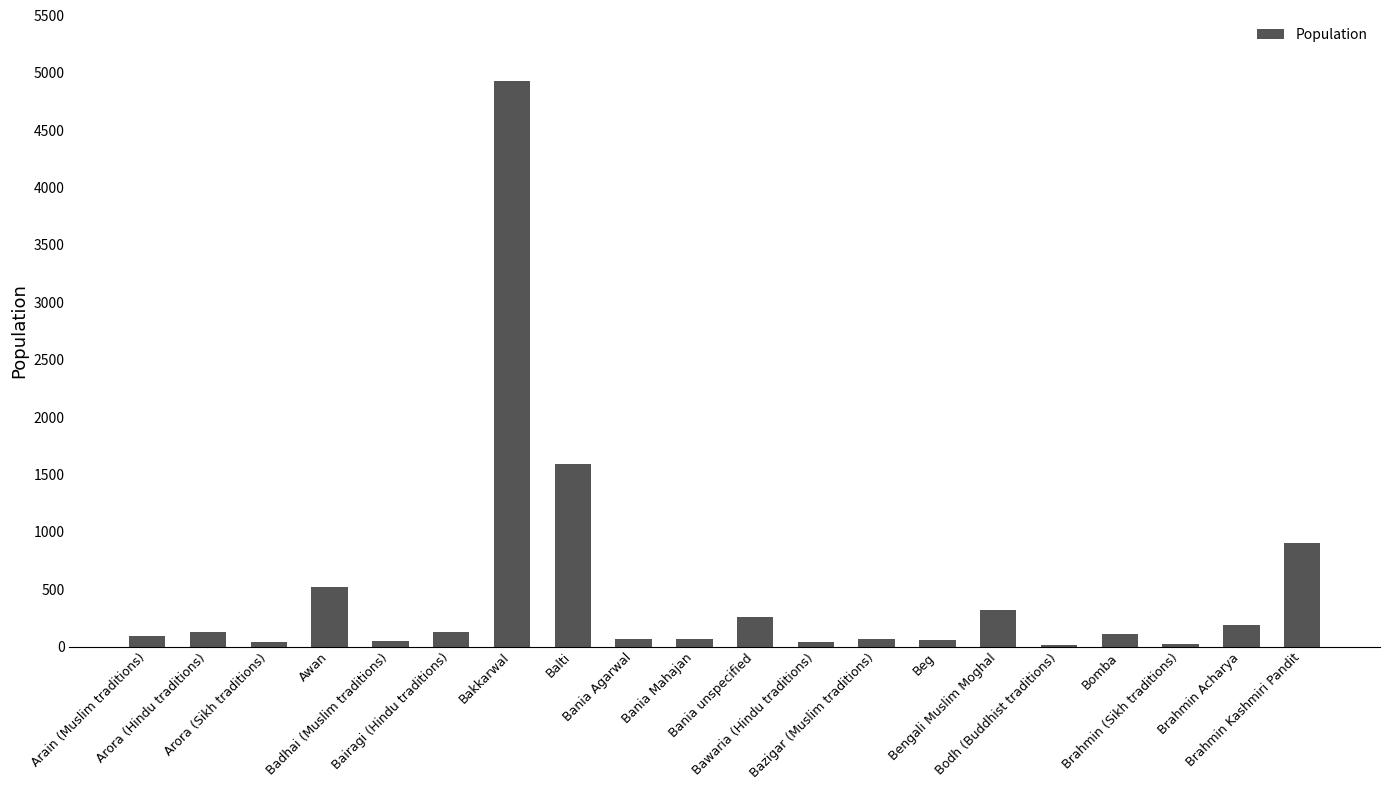

What is the sum of all values?

9600